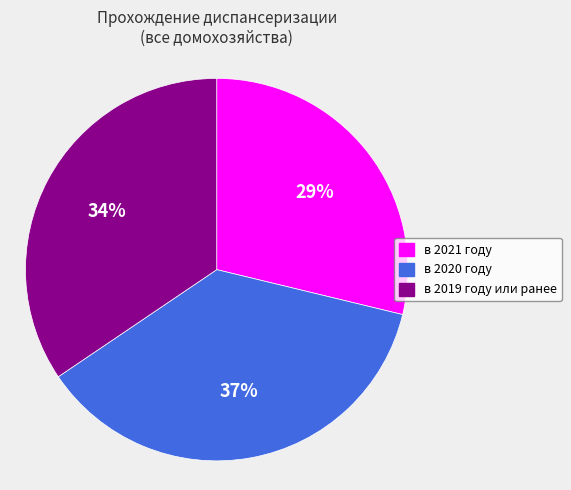

Is в 2021 году the majority of the pie?

No